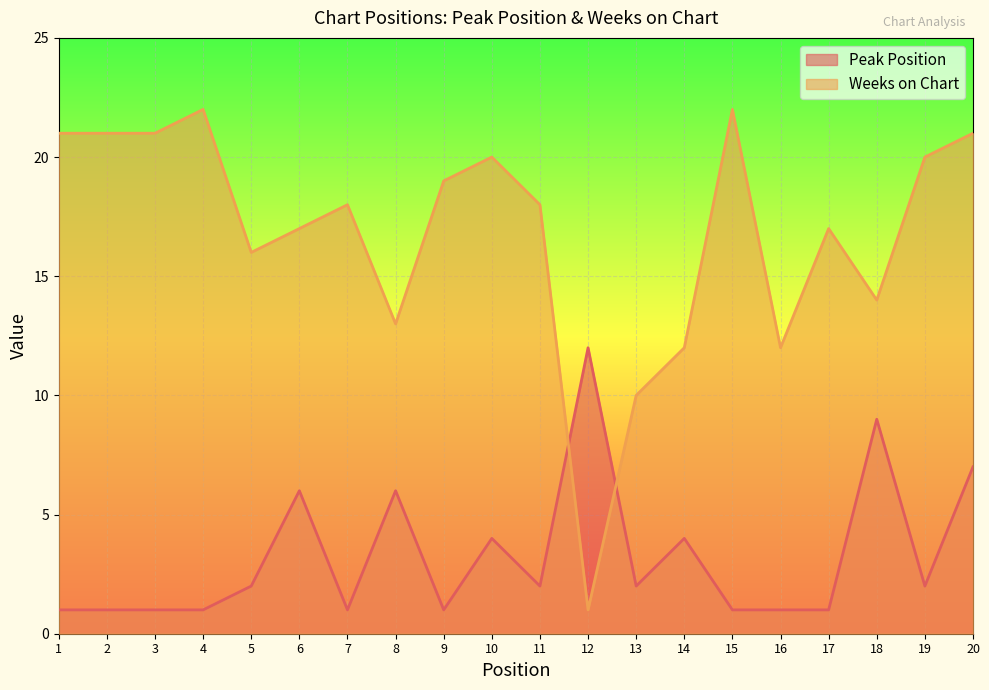

The Weeks on Chart series shows 10 at 13. True or false?

True